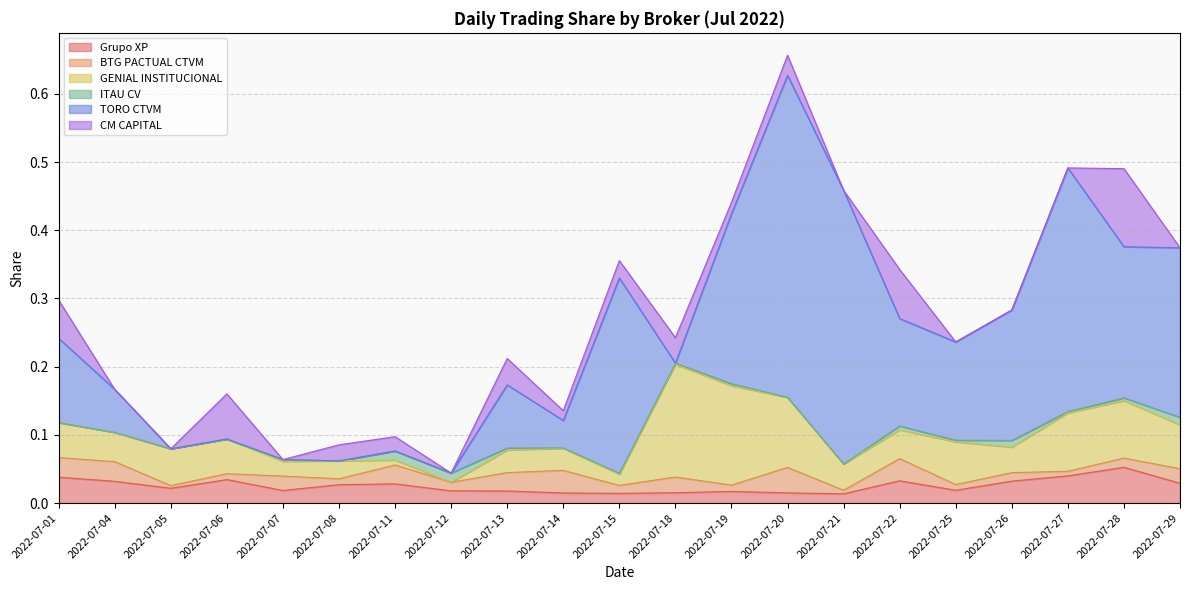

What is the difference between the highest and lowest values at 2022-07-29?

0.2